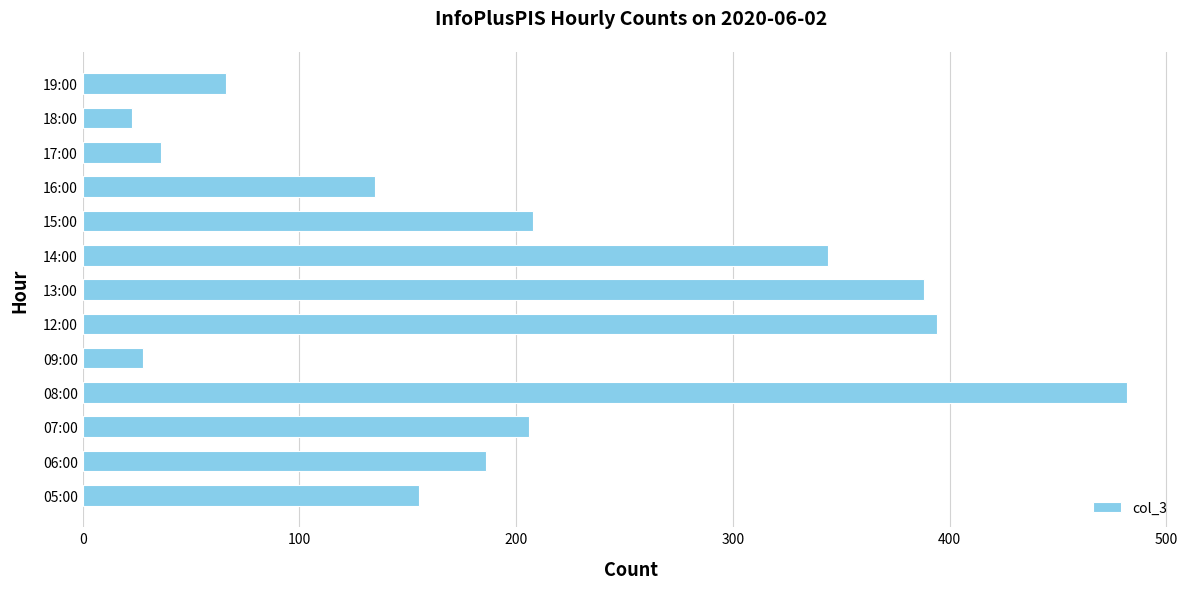

What is the change in value from 09:00 to 16:00?

+107